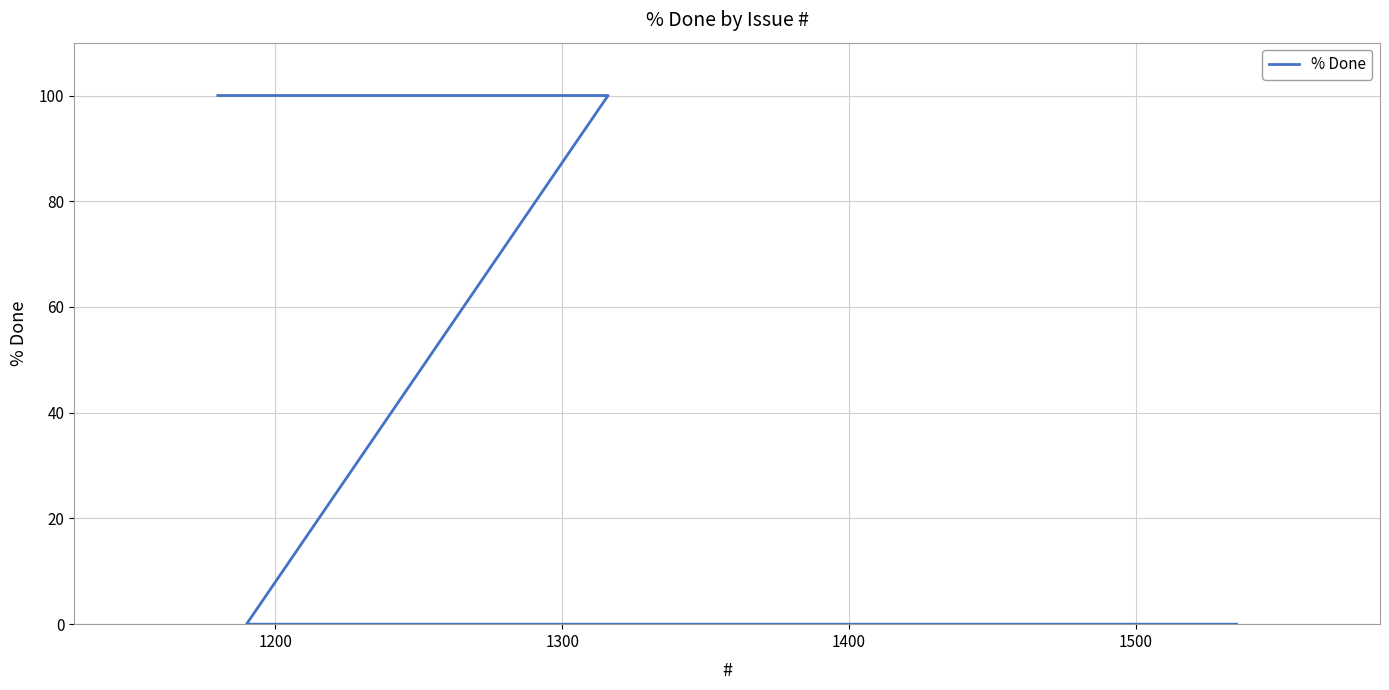

The value at 1600 is -44. True or false?

False